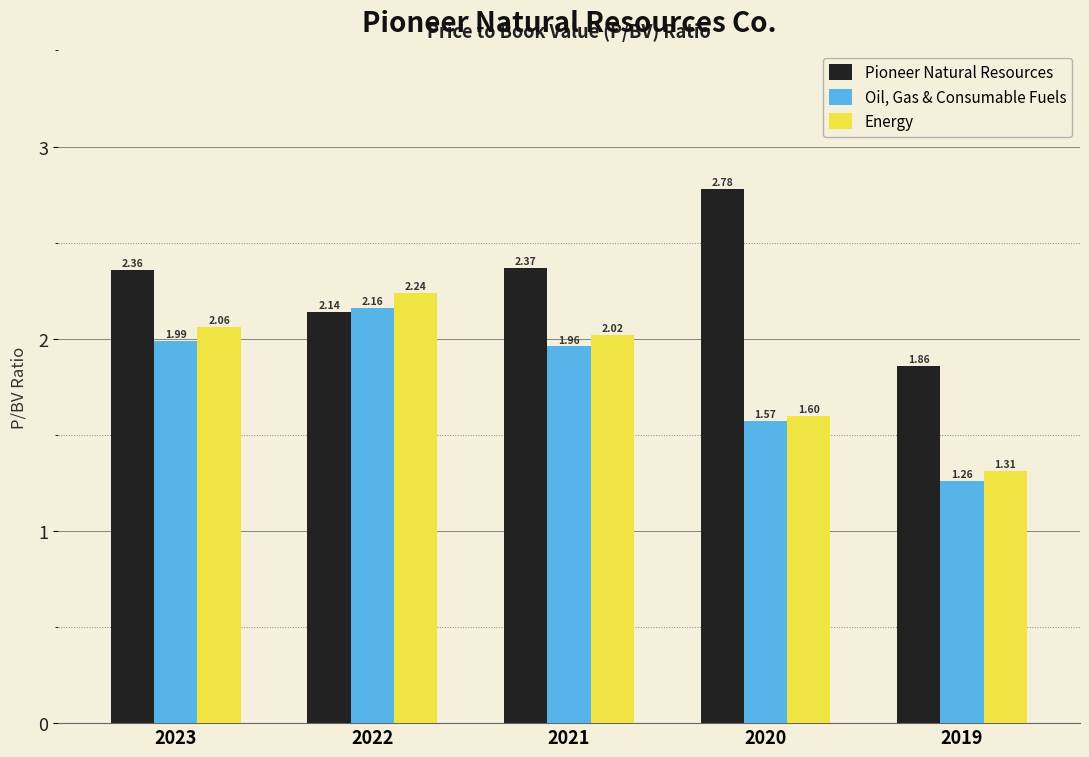

Rank the series at 2023 from lowest to highest value.

Oil, Gas & Consumable Fuels, Energy, Pioneer Natural Resources